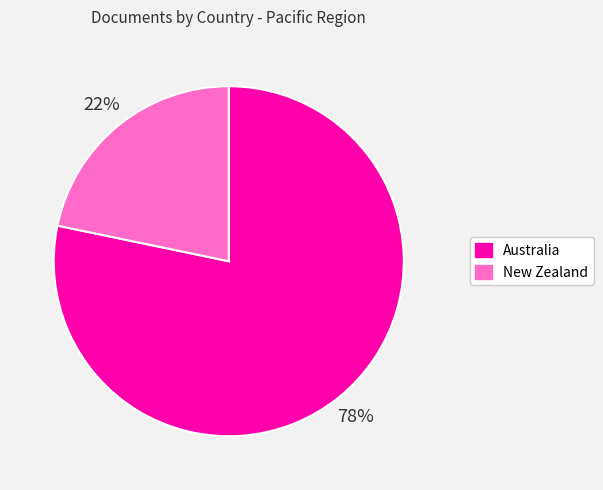

How many segments does this pie chart have?

2